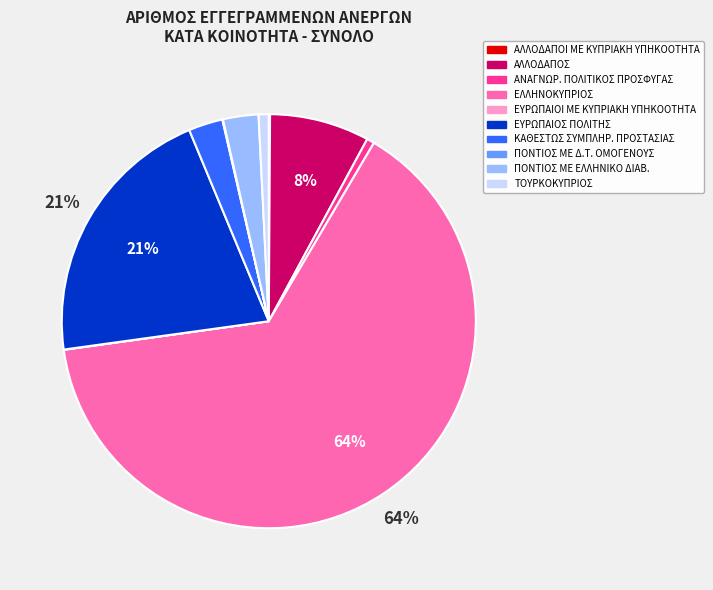

To the nearest percent, what is the average slice percentage?

10%